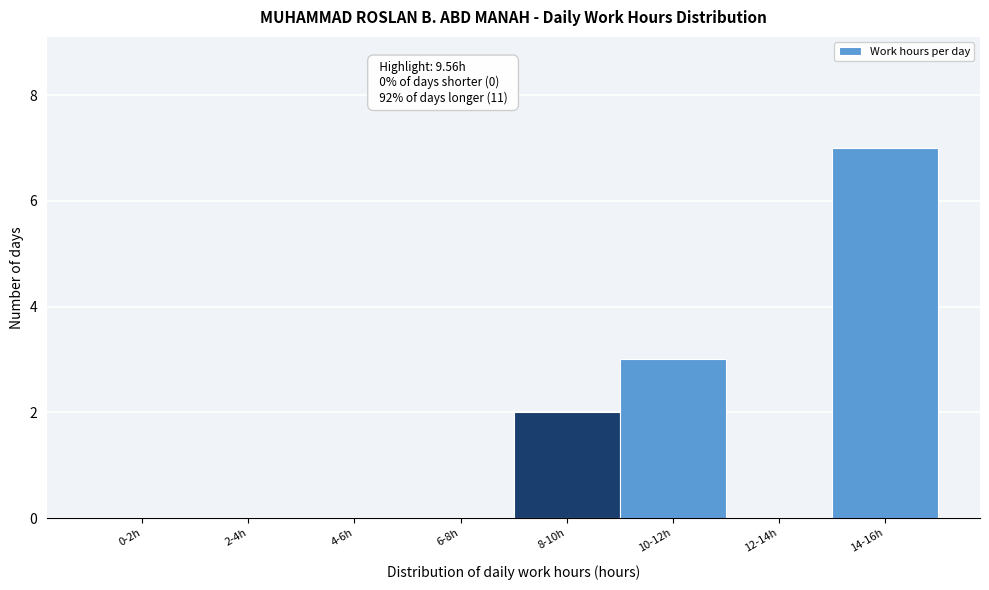

Reading left to right, what are all the values shown in this chart?

0-2h=0	2-4h=0	4-6h=0	6-8h=0	8-10h=2	10-12h=3	12-14h=0	14-16h=7